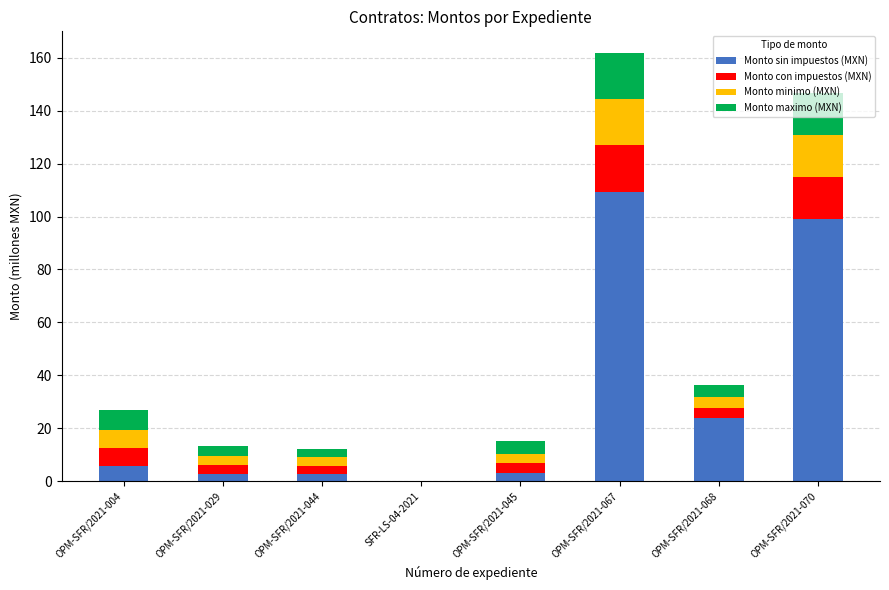

What is the sum of all Monto sin impuestos (MXN) values?

247.1